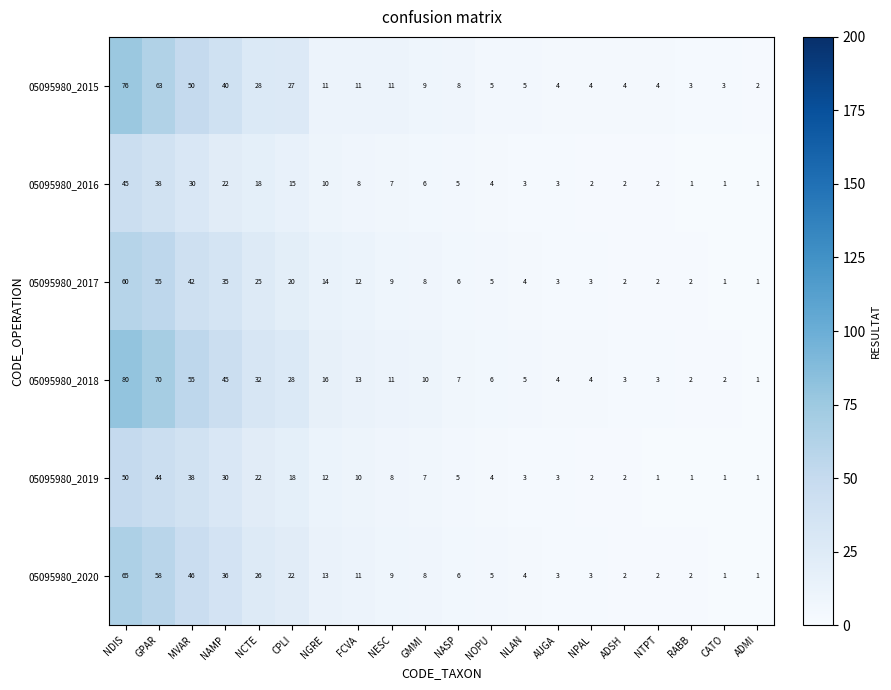

What is the spread (max minus min) of values at NCTE?

14